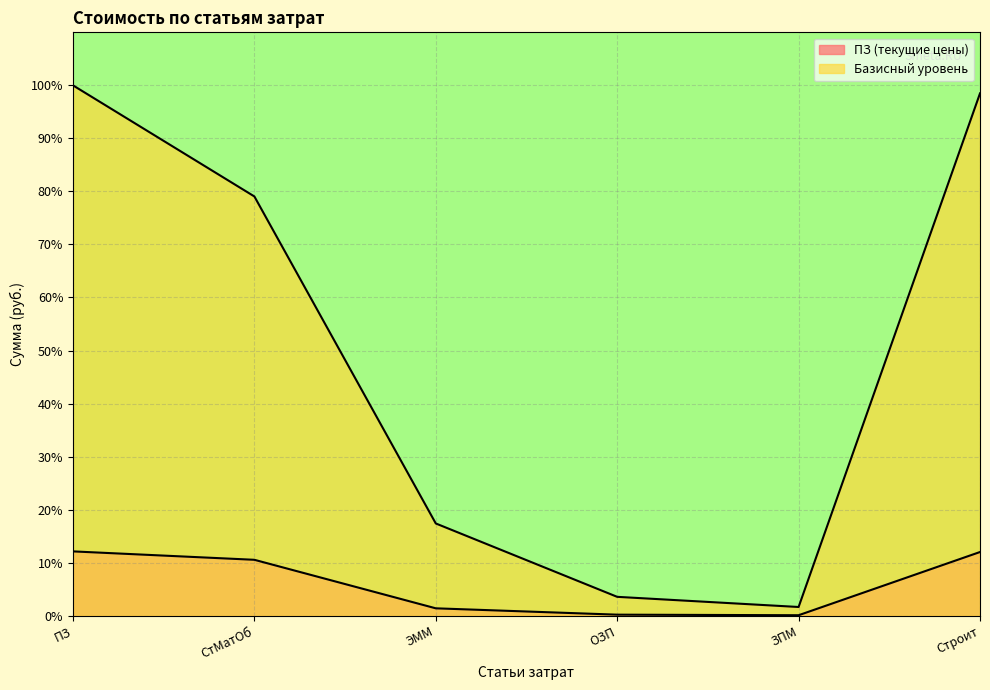

Does the chart display data point markers on the line(s)?

No